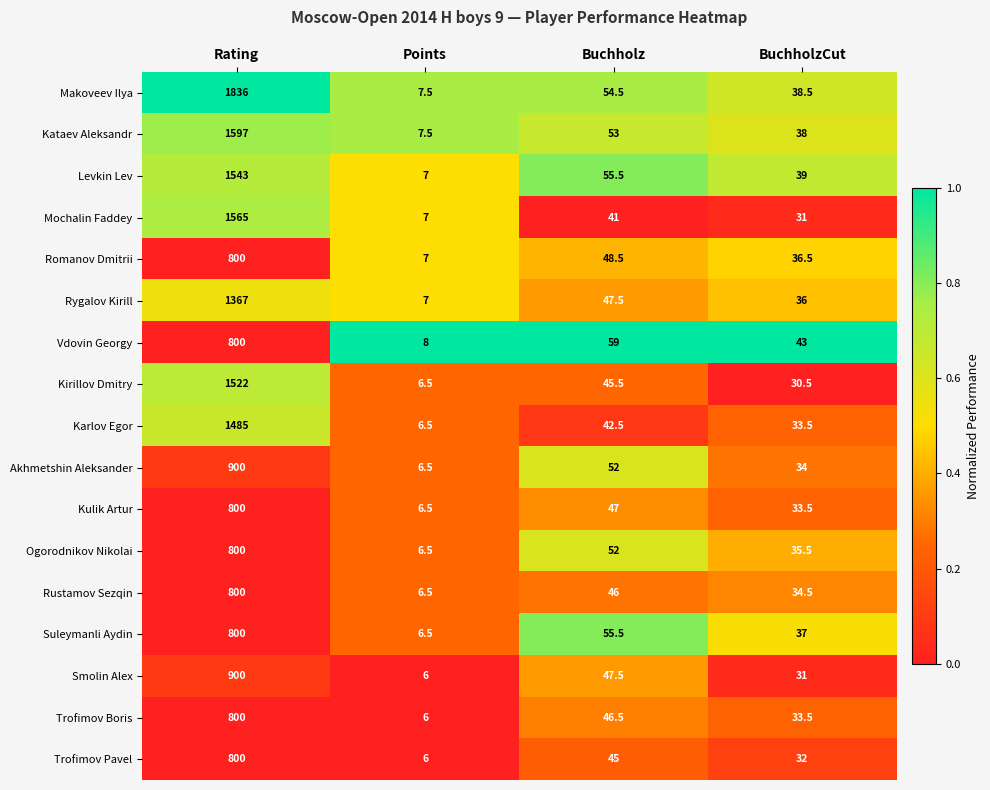

At which label is Trofimov Boris closest to 403?

Buchholz